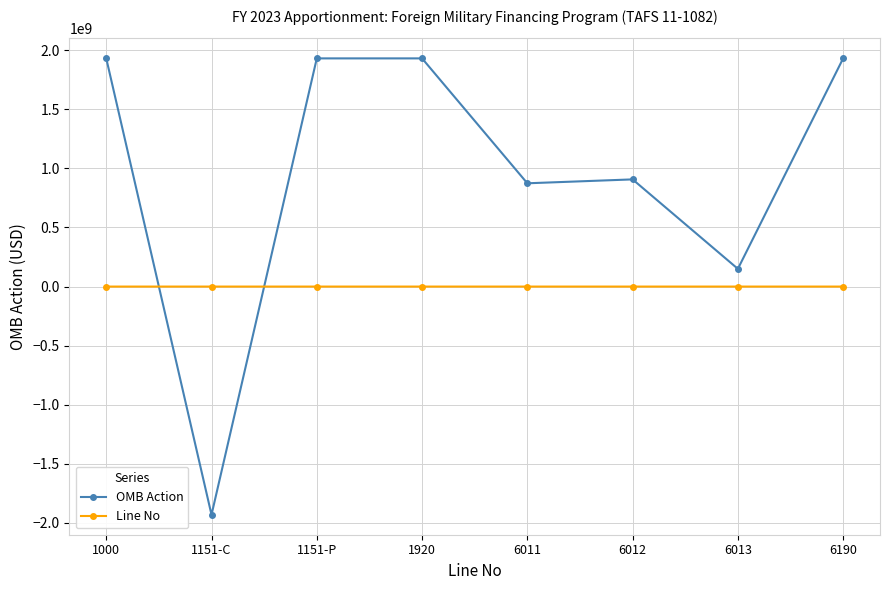

What value does the OMB Action series have at 6011, to the nearest 10?

874000000